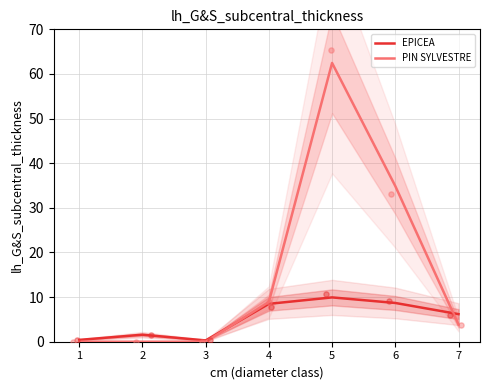

Which series contains the highest Y value?

PIN SYLVESTRE